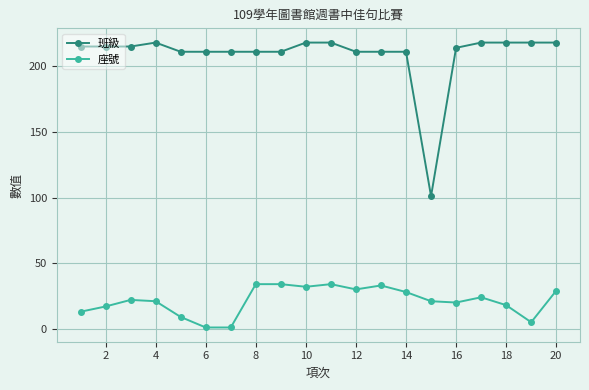

Rank the series by their maximum value, from lowest to highest.

座號, 班級